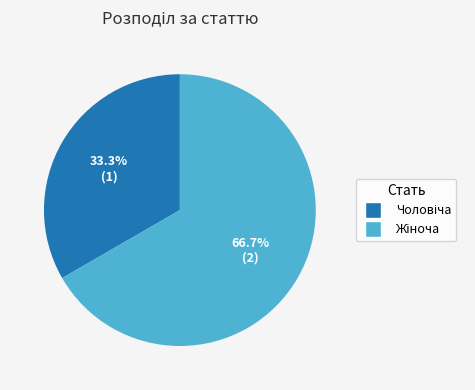

Does any single category account for the majority?

Yes